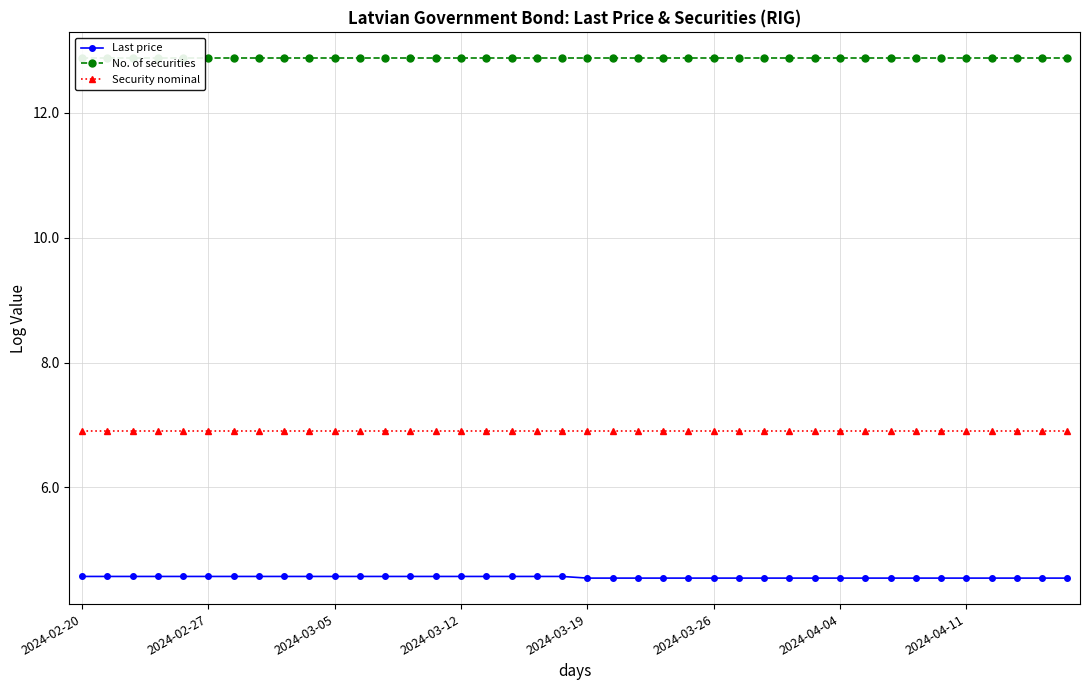

How many lines are shown in the chart?

3